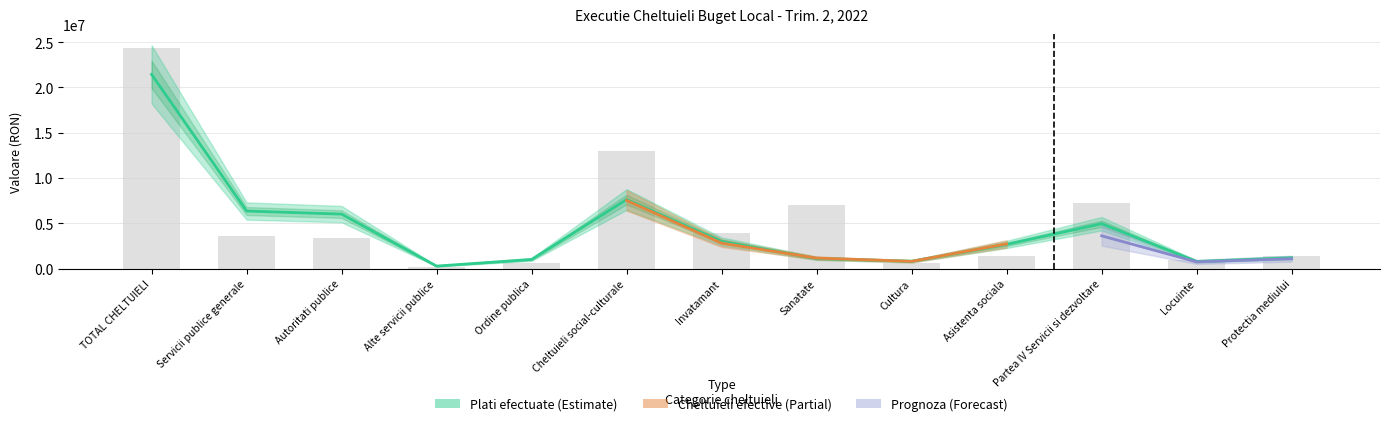

What is the sum of the Credite bugetare aprobate values at Cultura and TOTAL CHELTUIELI?

25039453.9